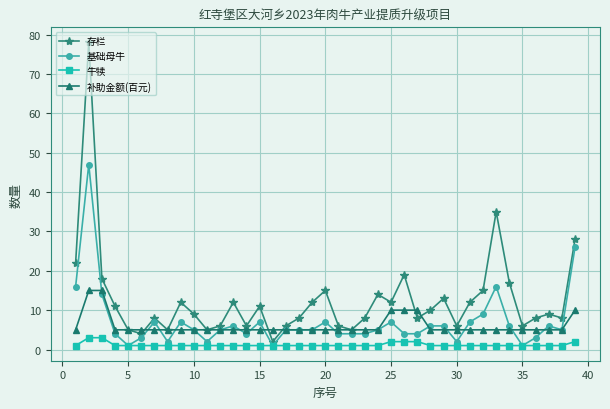

True or false: 补助金额(百元) and 牛犊 cross at least once.

False